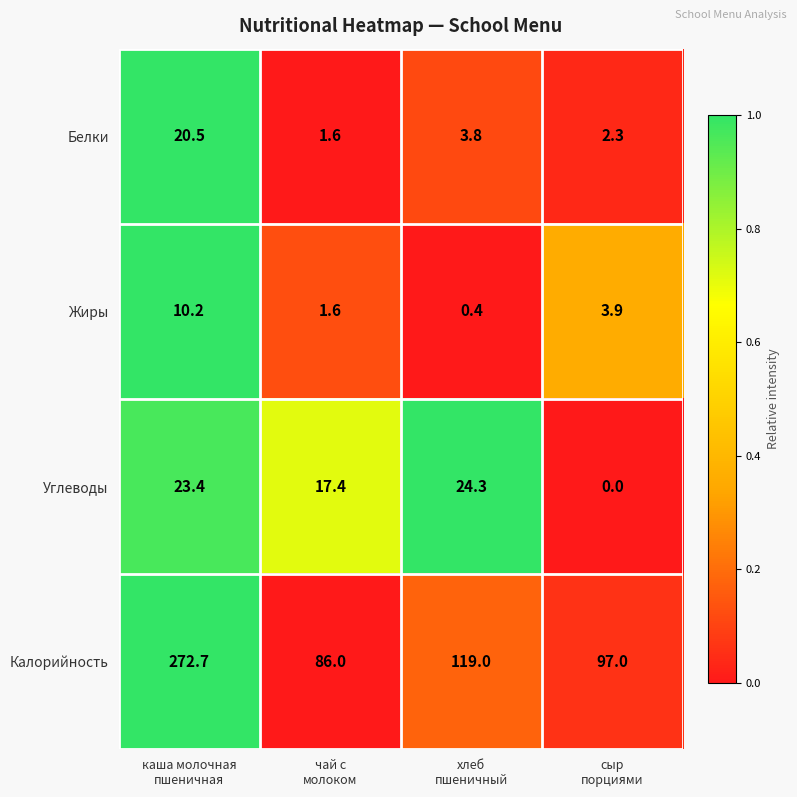

Reading right to left, transcribe all the data shown in this chart.

Белки: 2.3	3.8	1.6	20.5
Жиры: 3.9	0.4	1.6	10.2
Углеводы: 0.0	24.3	17.4	23.4
Калорийность: 97.0	119.0	86.0	272.7